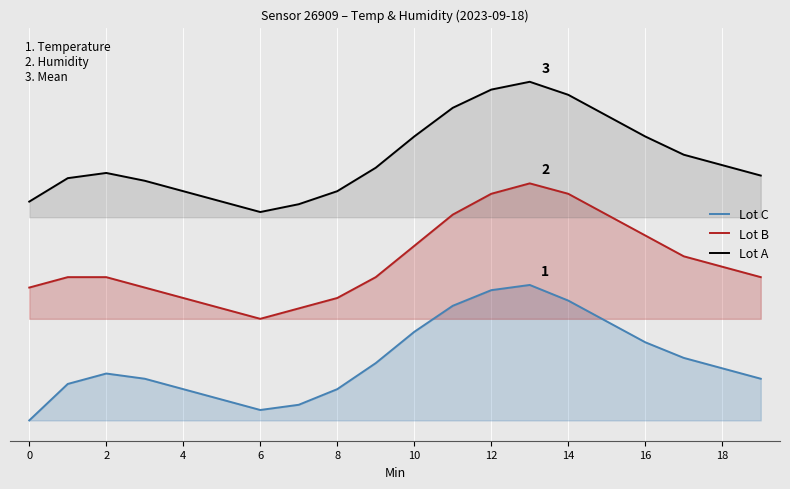

Read the Lot A value at 18.

37.7